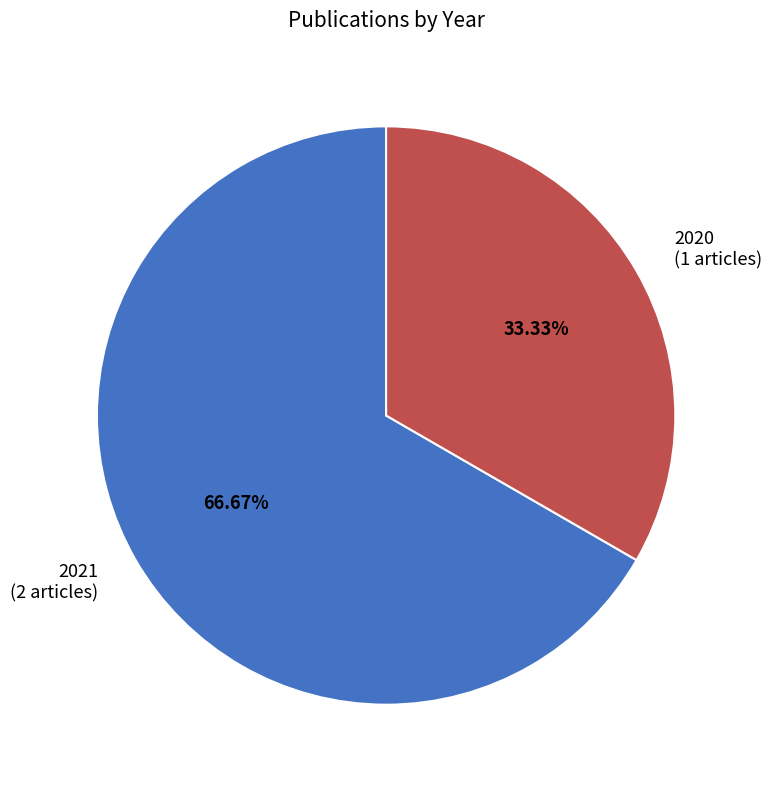

Is there any slice that represents more than half of the pie?

Yes